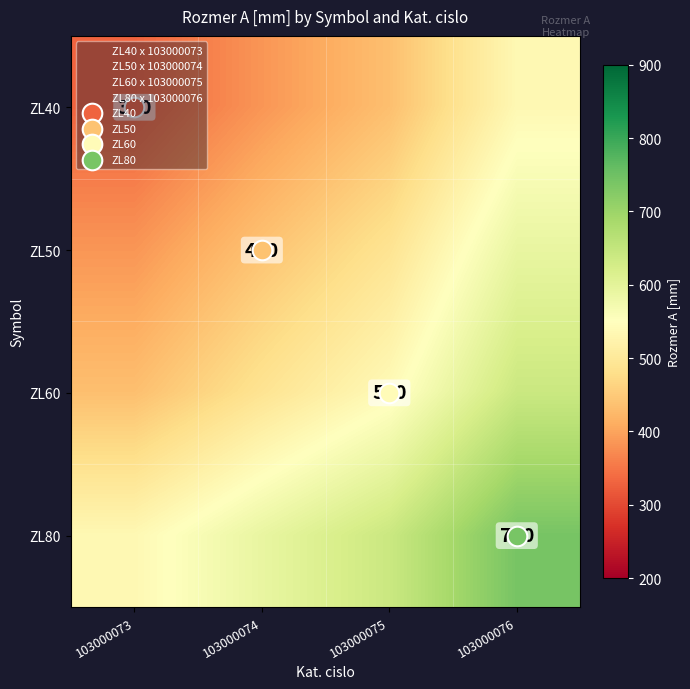

True or false: ZL40 has a value of 435 at 103000075.

True